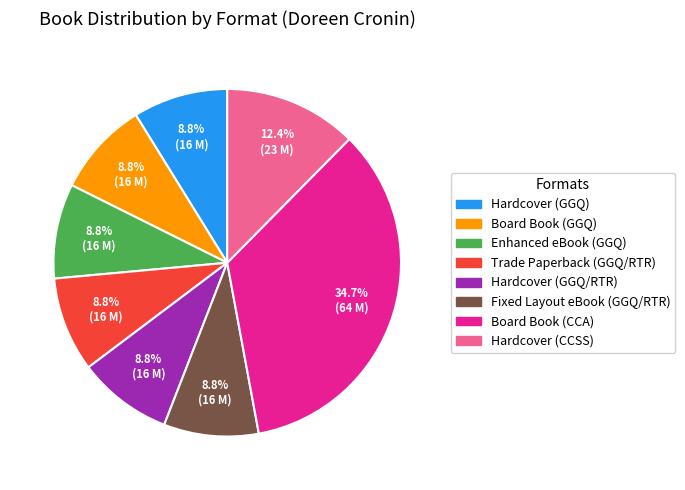

Is there any slice that represents more than half of the pie?

No